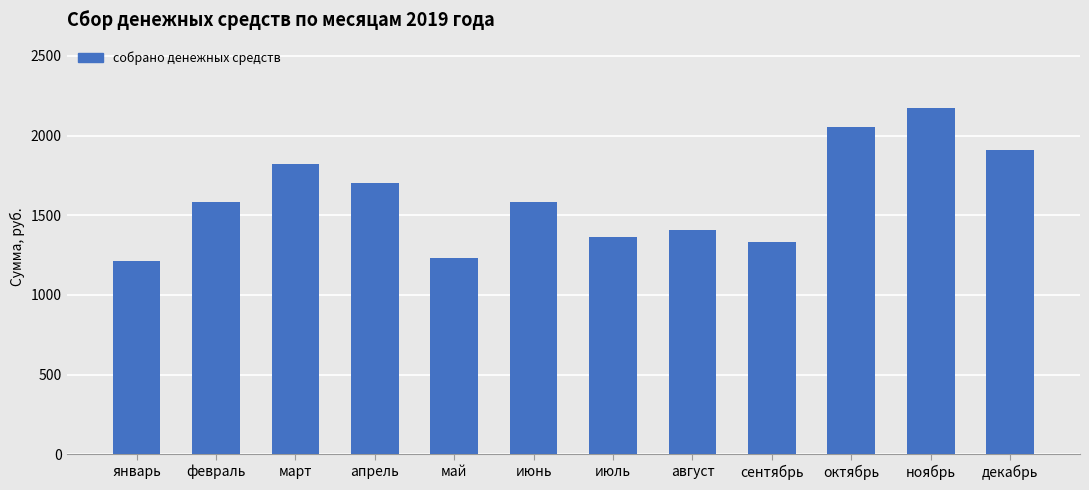

What is the difference between the values at сентябрь and апрель?

366.1